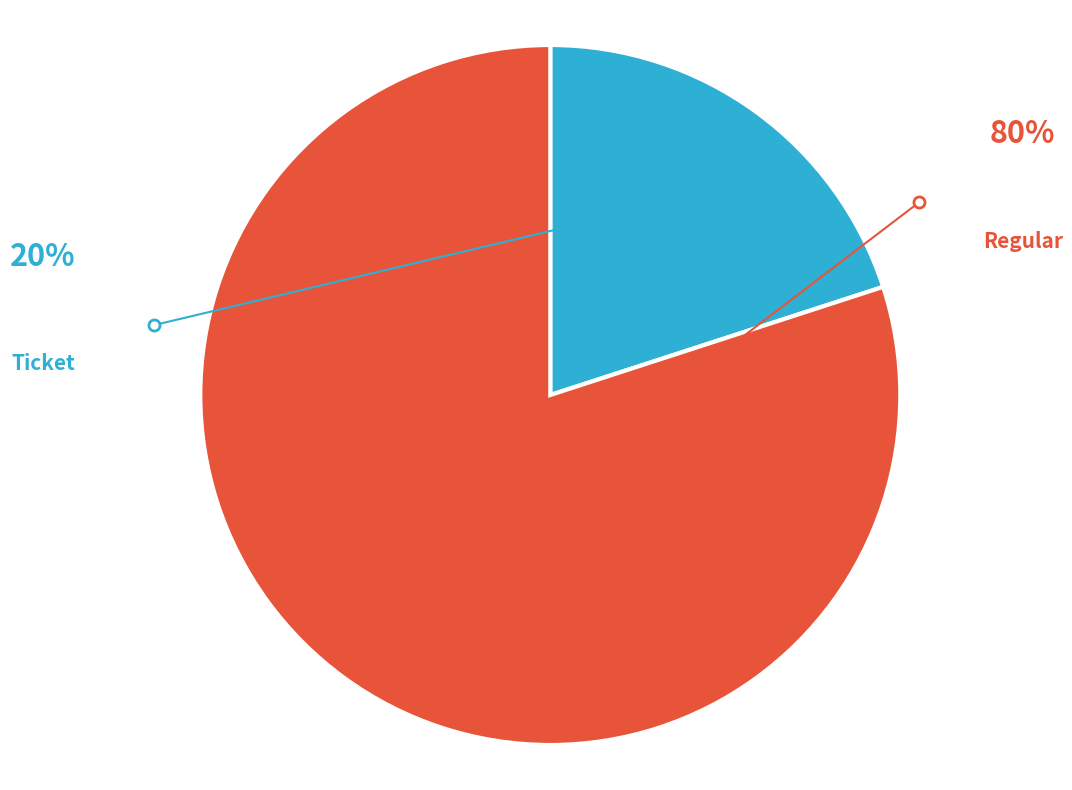

What is the largest slice in the pie chart?

Regular